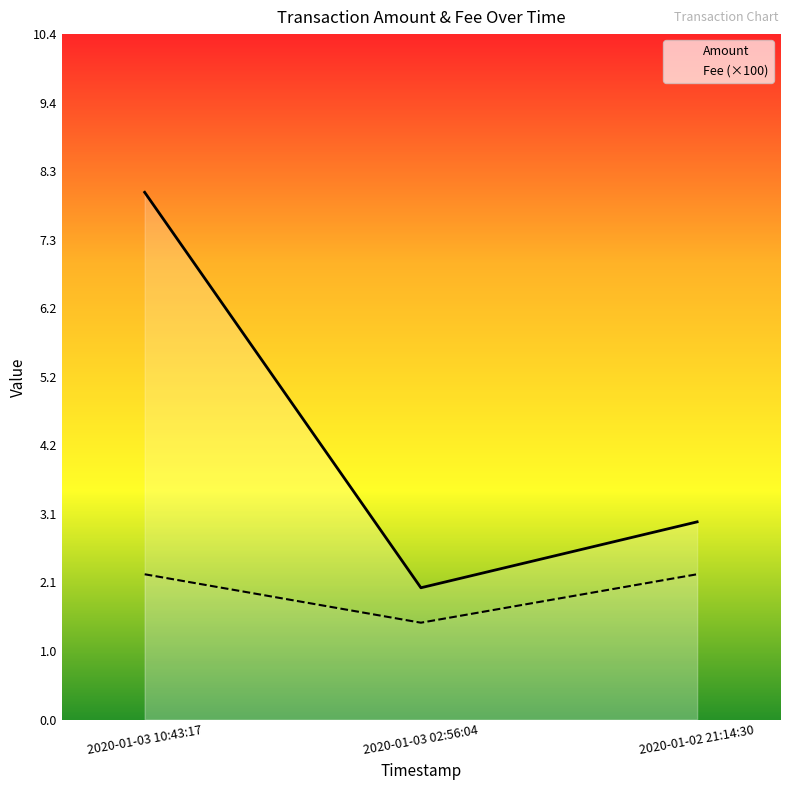

At which category does the chart reach its minimum across all series?

2020-01-03 02:56:04